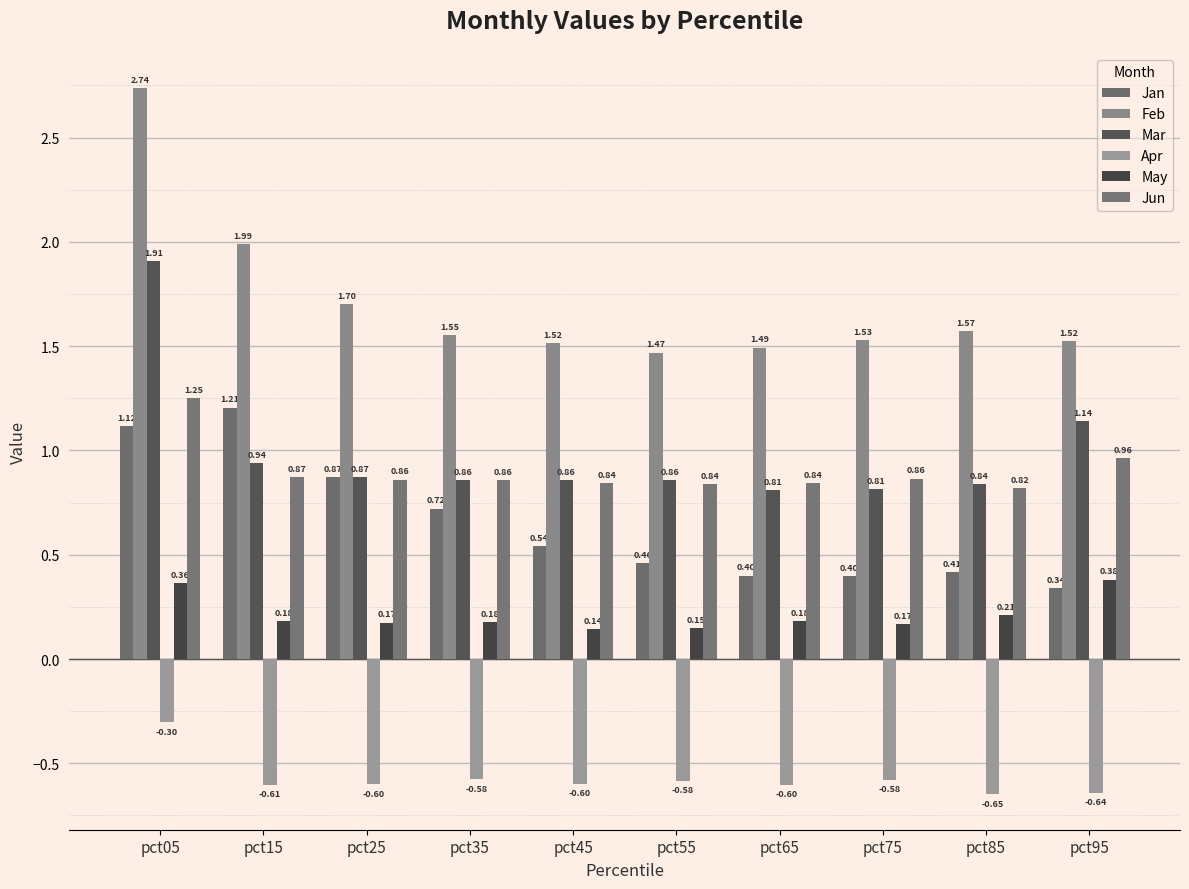

At which category is the sum across all series the highest?

pct05